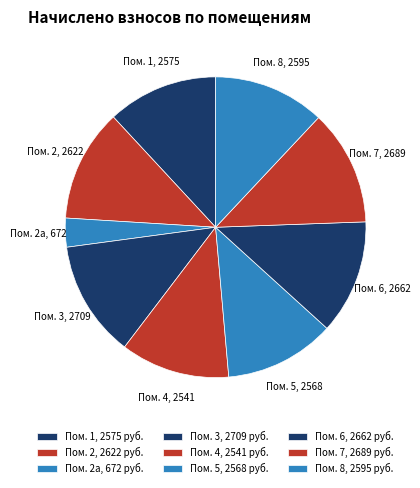

Do Пом. 1 and Пом. 3 together represent more than half of the pie?

No